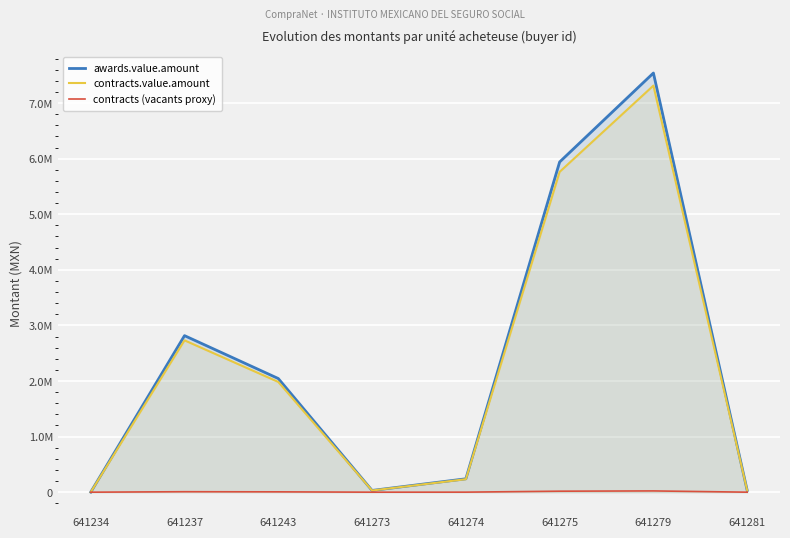

What value does the contracts (vacants proxy) series have at 641274?

722.7